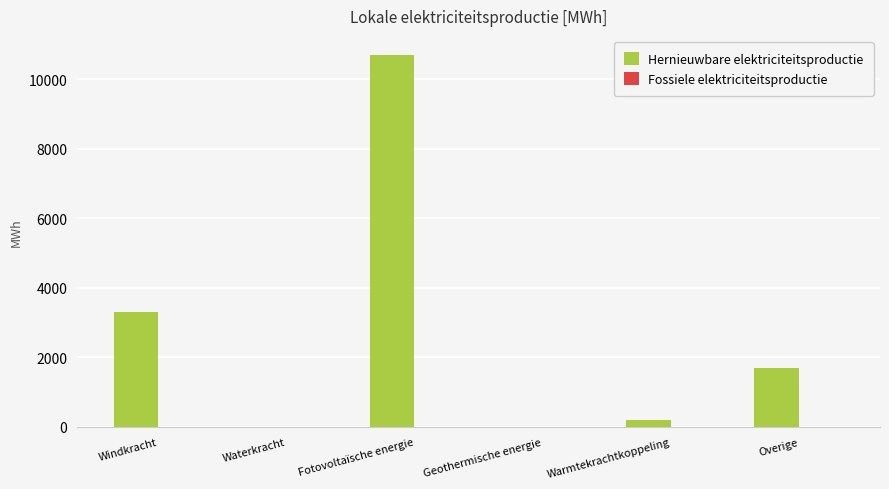

What is the greatest value displayed?

10712.6